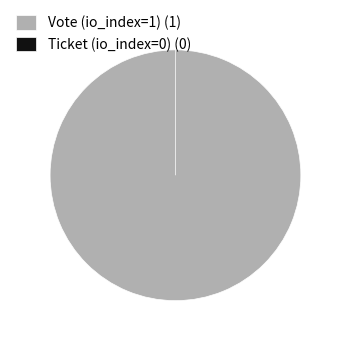

To the nearest percent, what is the average slice percentage?

50%